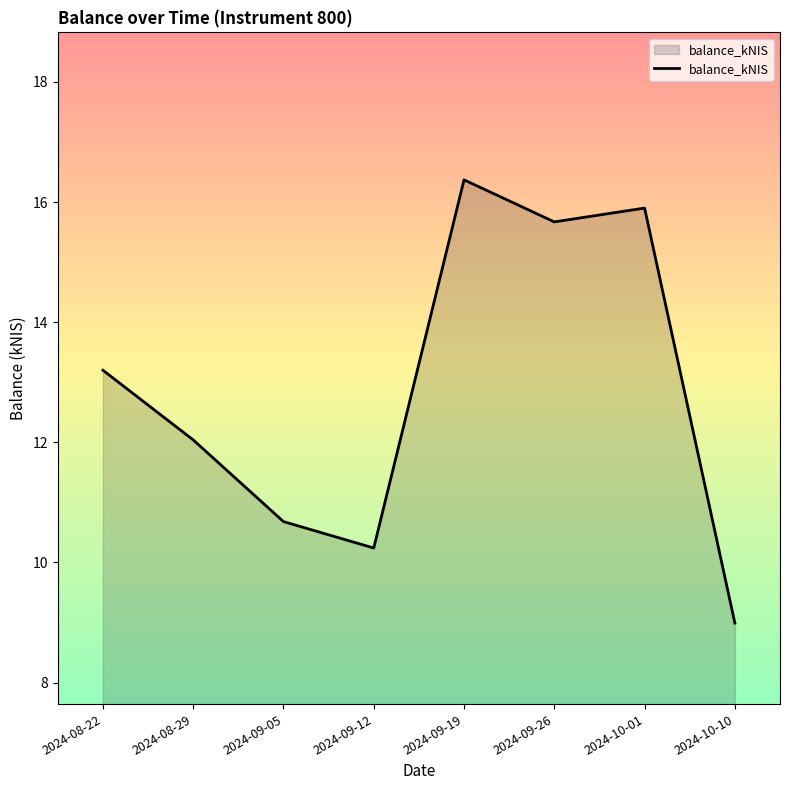

What is the sum of all values?

103.1